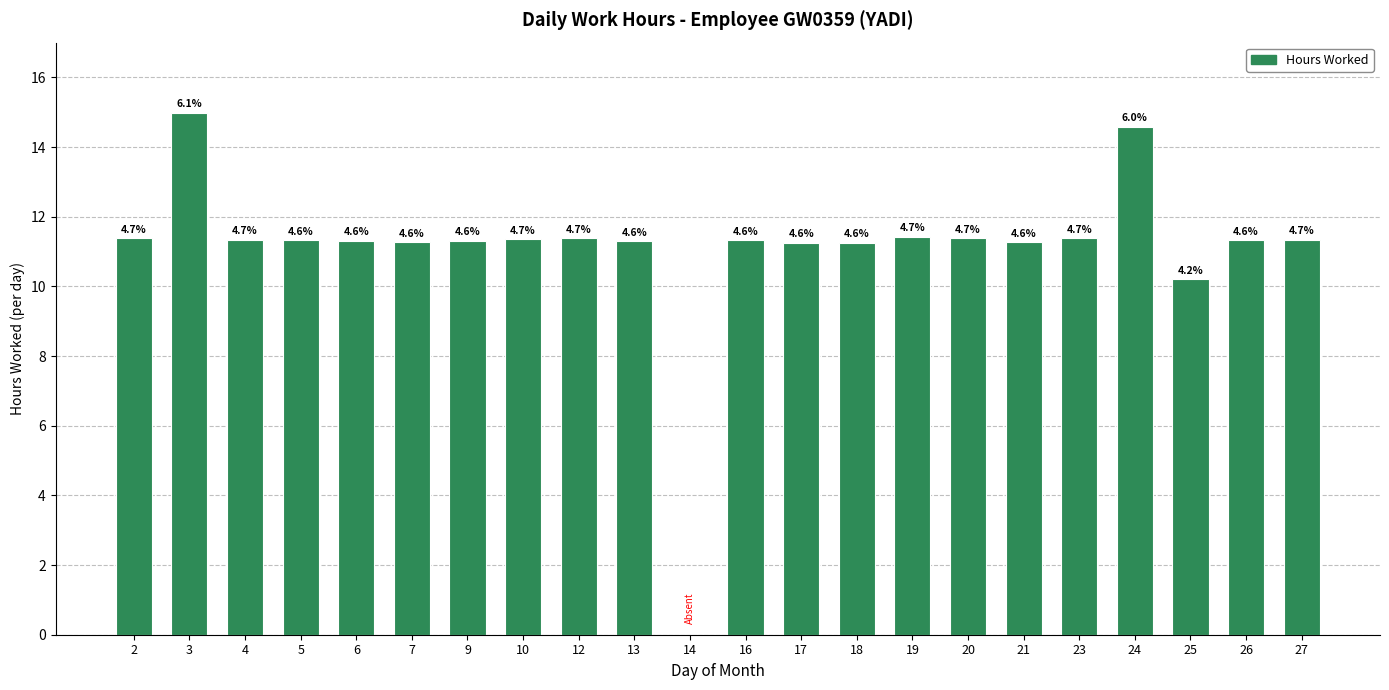

Reading left to right, extract all data points from this chart.

2=11.4	3=15.0	4=11.3	5=11.3	6=11.3	7=11.3	9=11.3	10=11.3	12=11.4	13=11.3	14=0.0	16=11.3	17=11.2	18=11.3	19=11.4	20=11.4	21=11.3	23=11.4	24=14.6	25=10.2	26=11.3	27=11.3